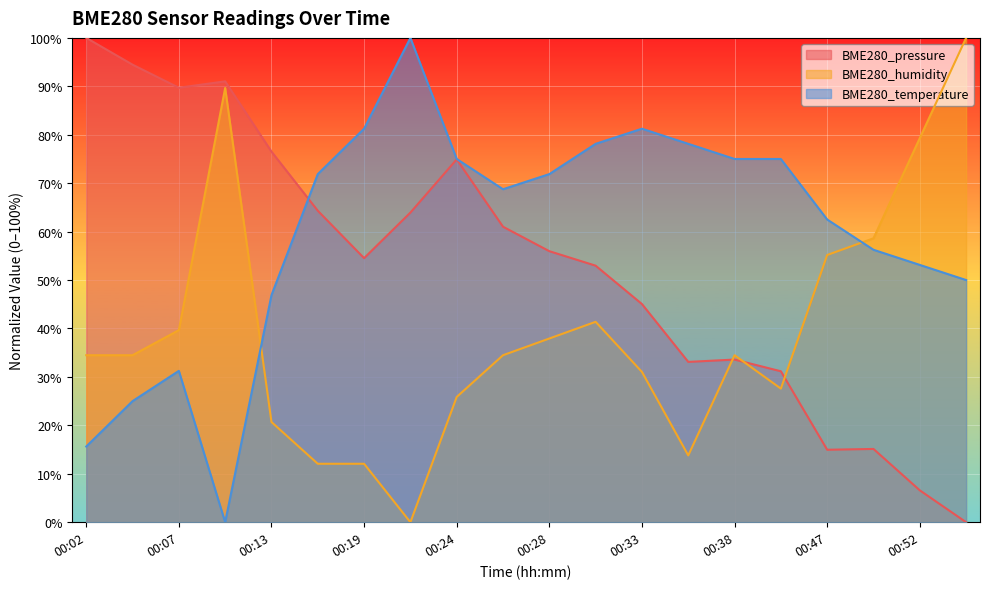

In BME280_humidity, how many points are higher than both neighbors (excluding endpoints)?

3